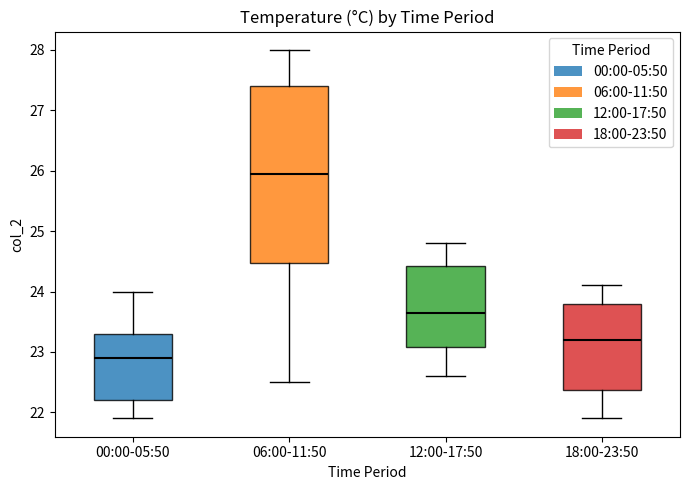

Where is the upper edge of the box for 18:00-23:50 on the y-axis? The values are not printed on the chart, so give them approximately, as read against the axis.

23.8